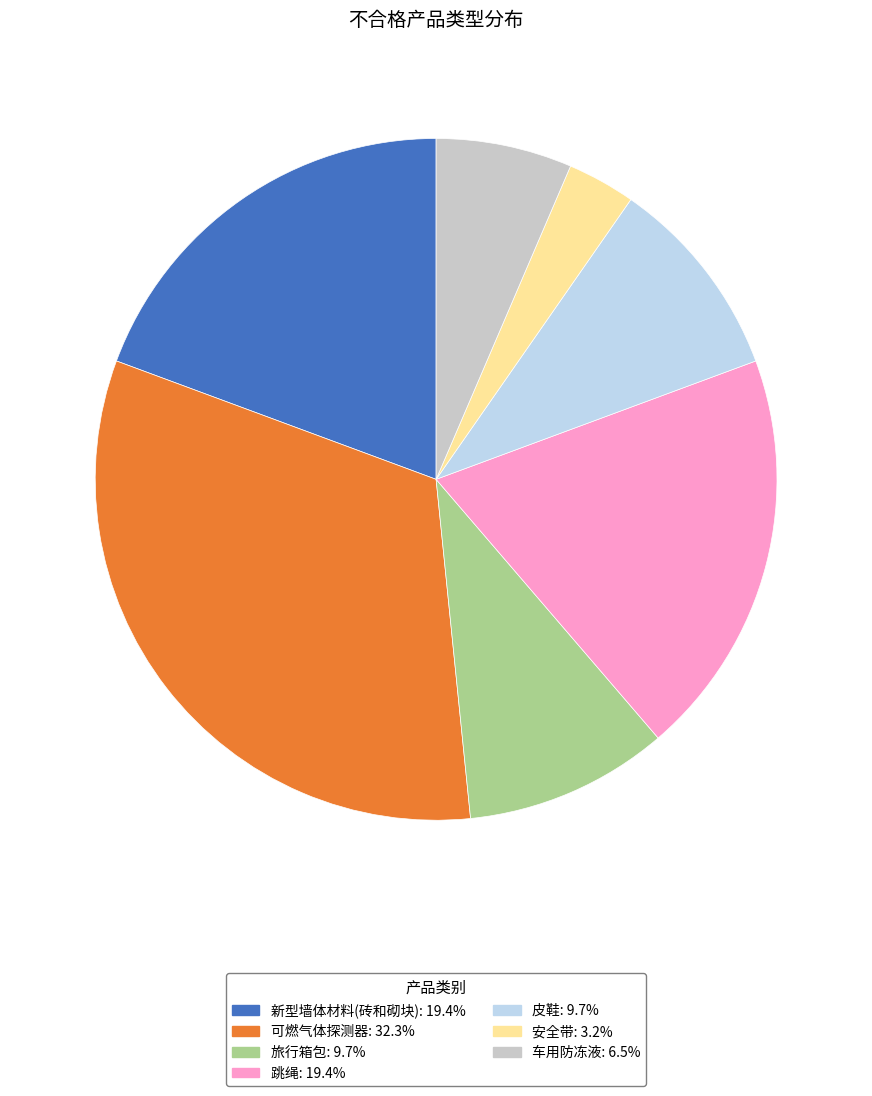

Does any single category account for the majority?

No